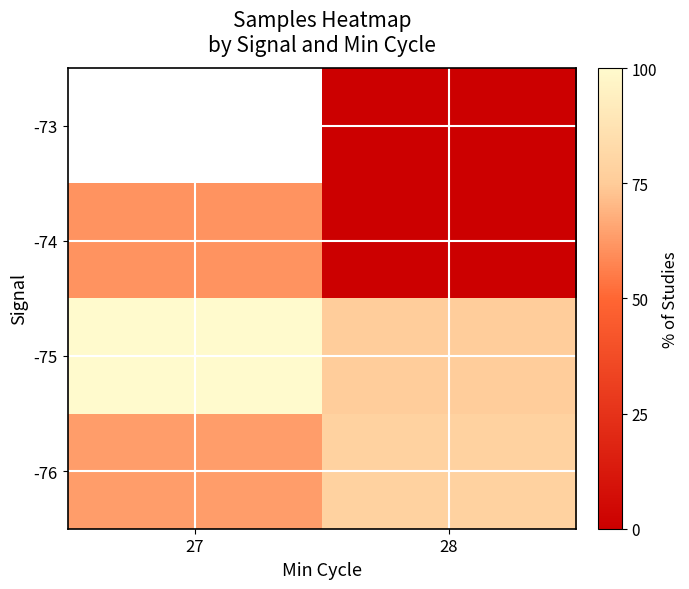

The -75 series shows 100.0 at 27. True or false?

True